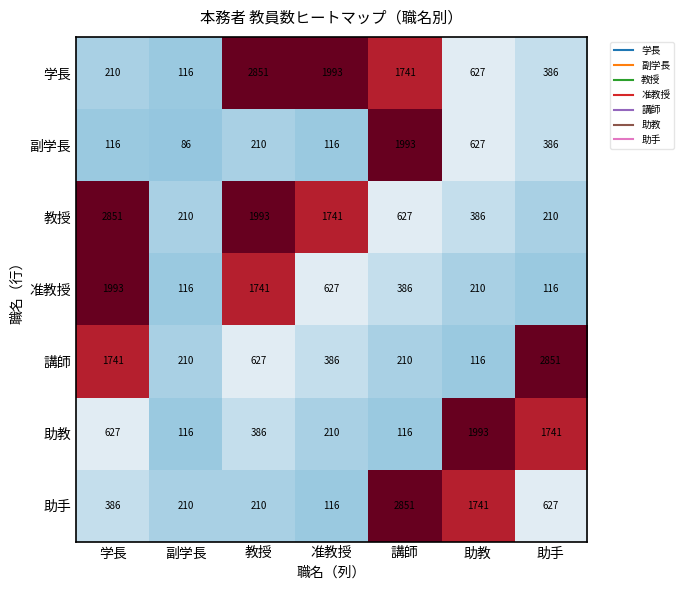

Count the number of categories in the chart.

7